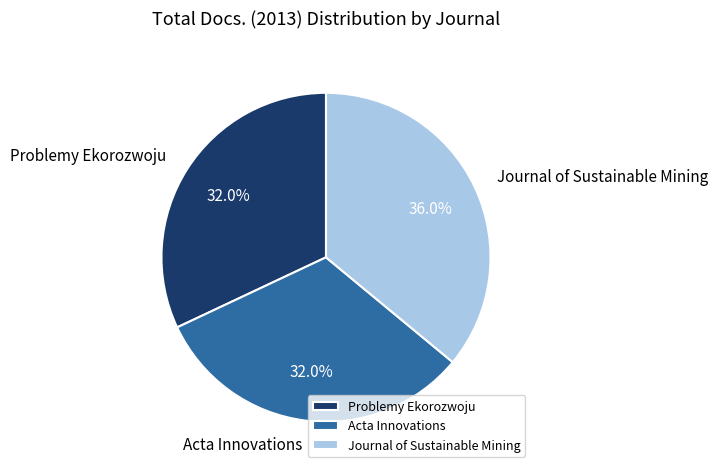

To the nearest percent, what portion does Journal of Sustainable Mining represent?

36%